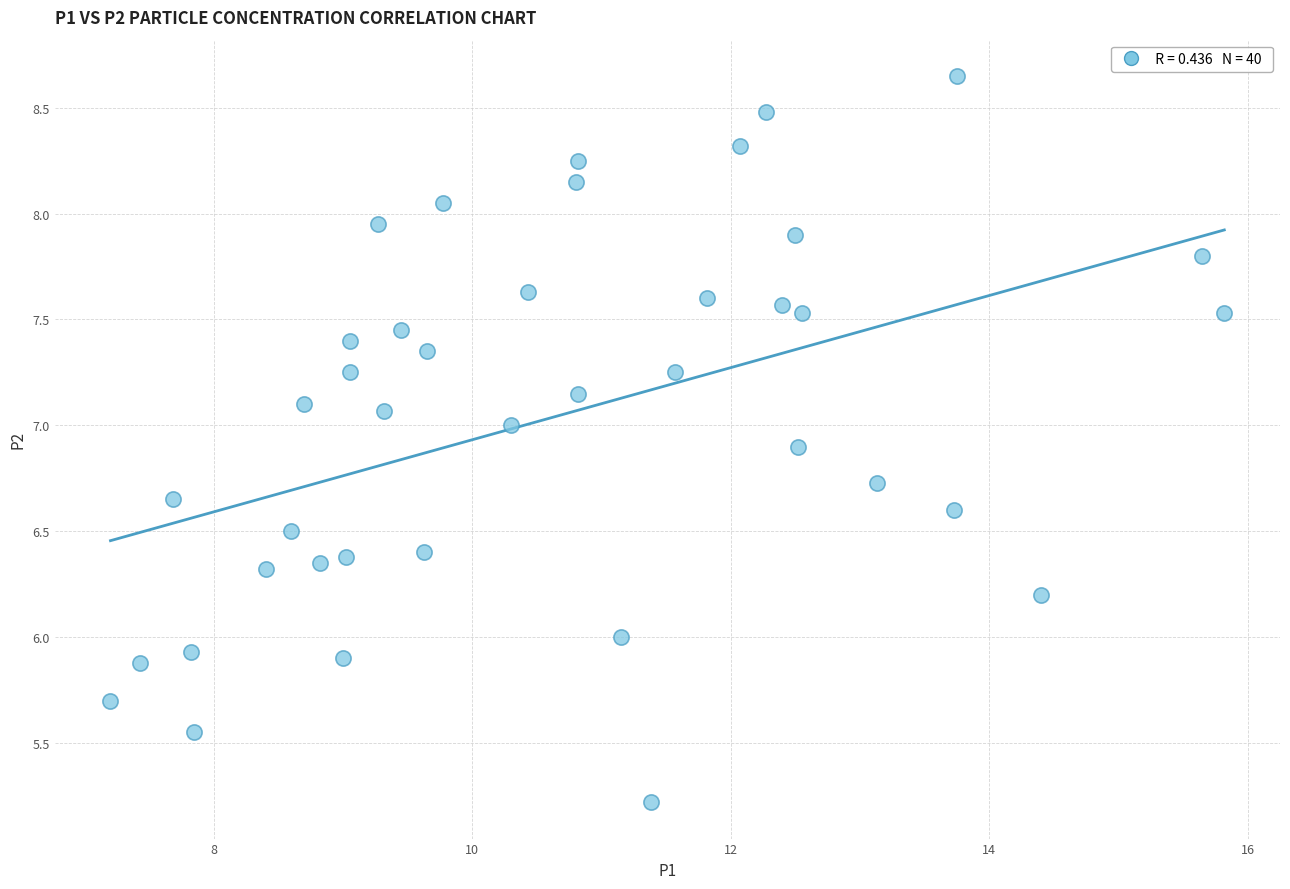

What is the range of X values (max minus min)?

8.6